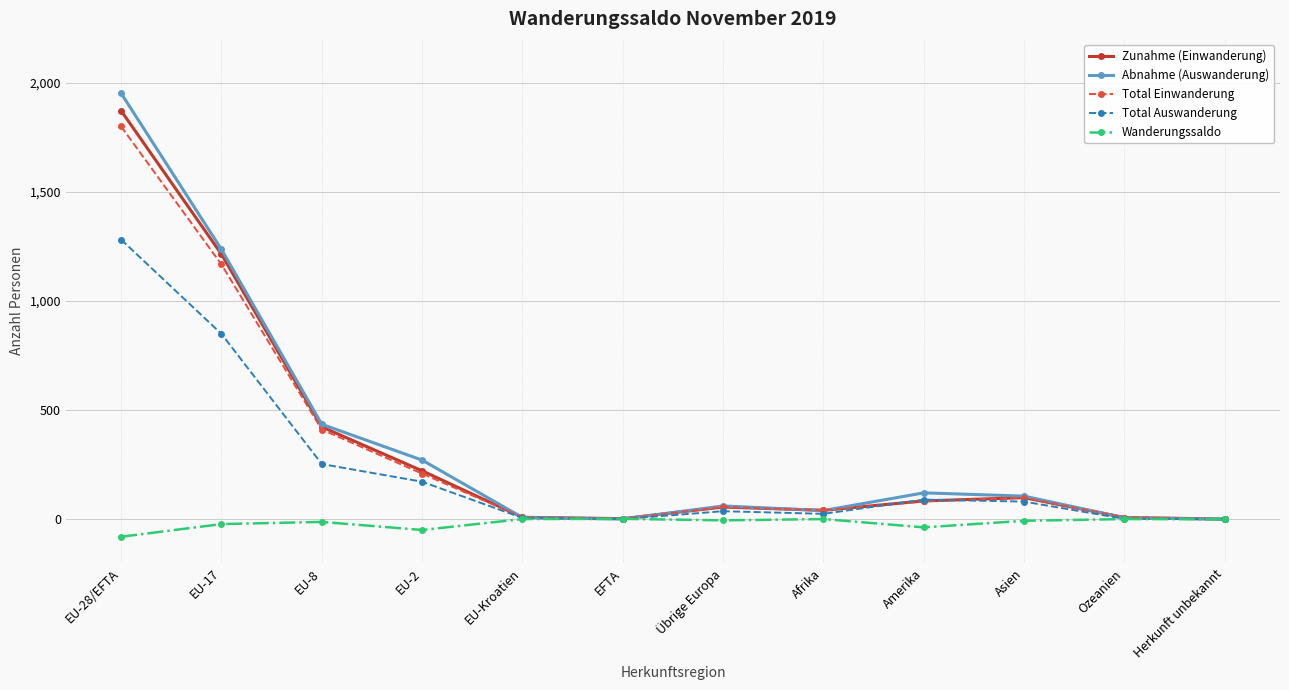

What is the sum of the Wanderungssaldo values at EU-Kroatien and EFTA?

3